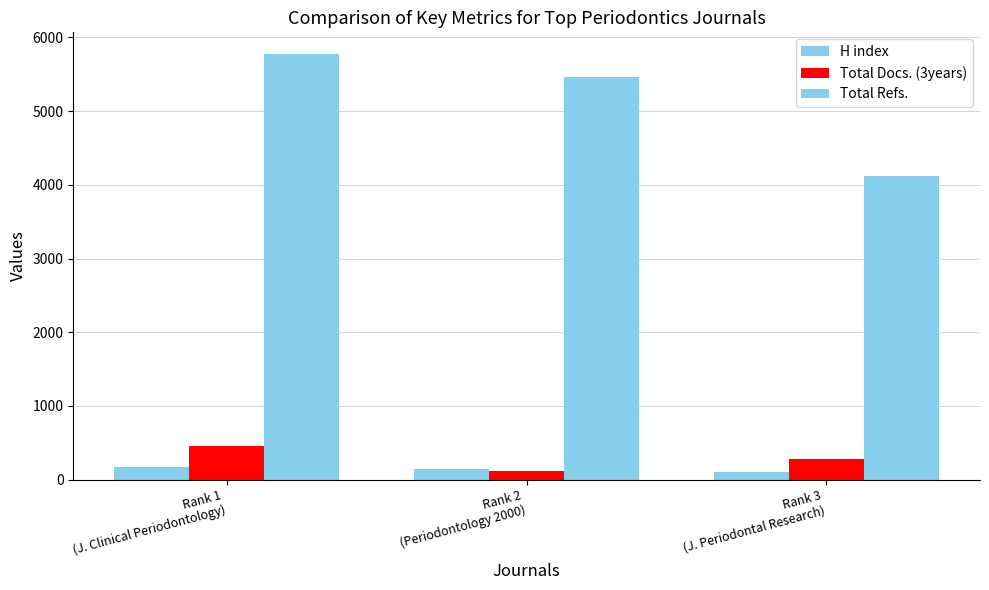

Which series has the largest total across all categories?

Total Refs.